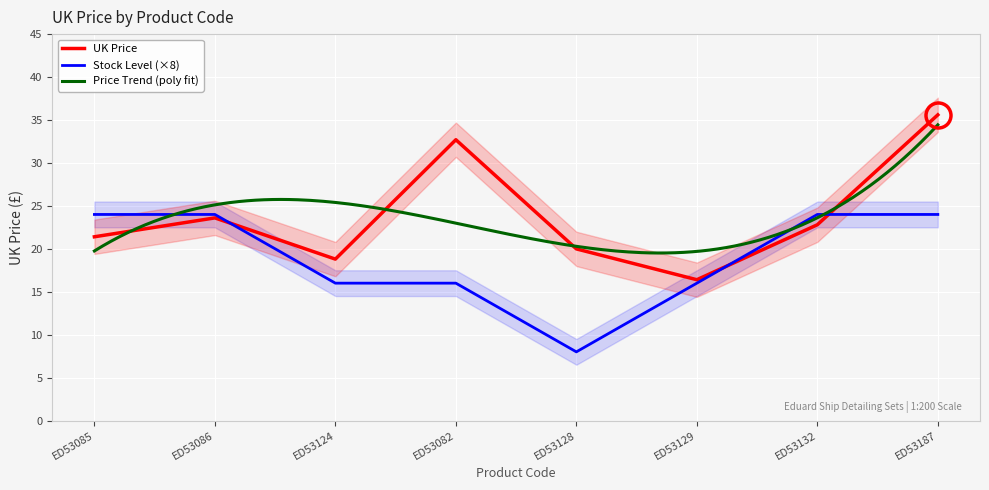

What is the difference between the second highest and second lowest values?

13.9